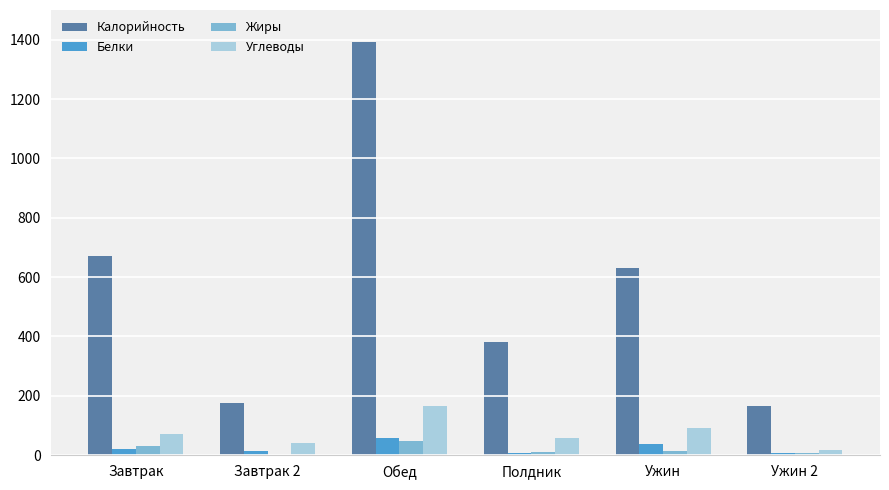

The Калорийность series shows 889 at Завтрак. True or false?

False